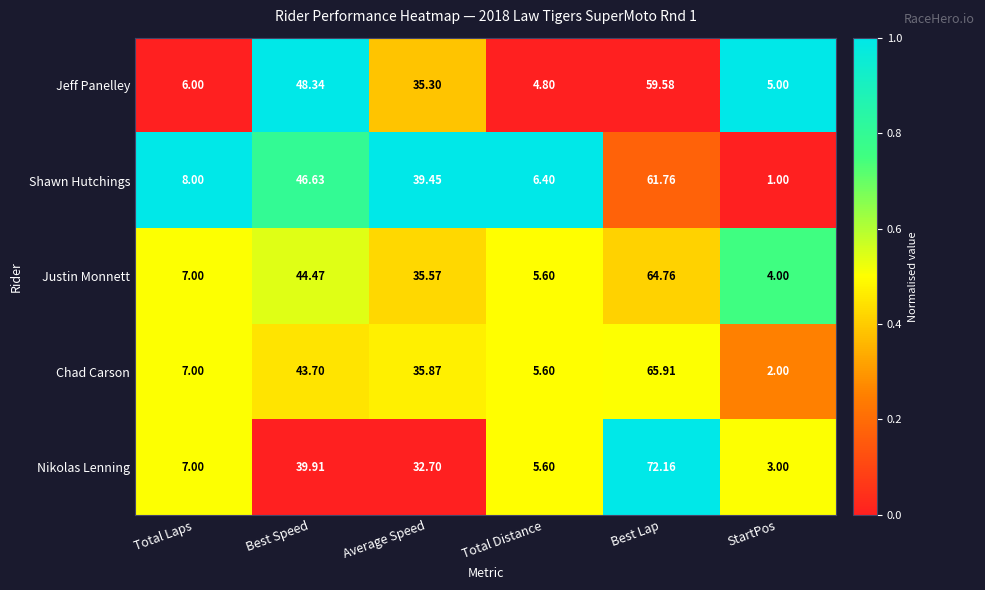

Which series has the largest range (max minus min)?

Nikolas Lenning